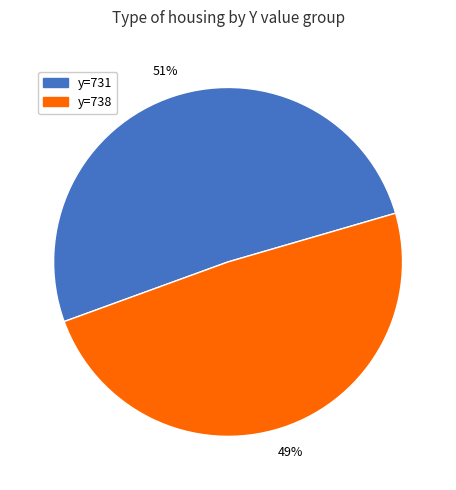

To the nearest percent, what is the difference between the largest and smallest slice percentages?

2%